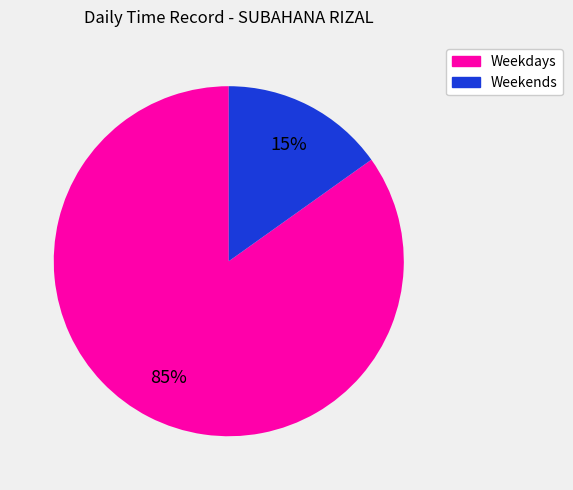

To the nearest percent, what is the difference between the largest and smallest slice percentages?

70%